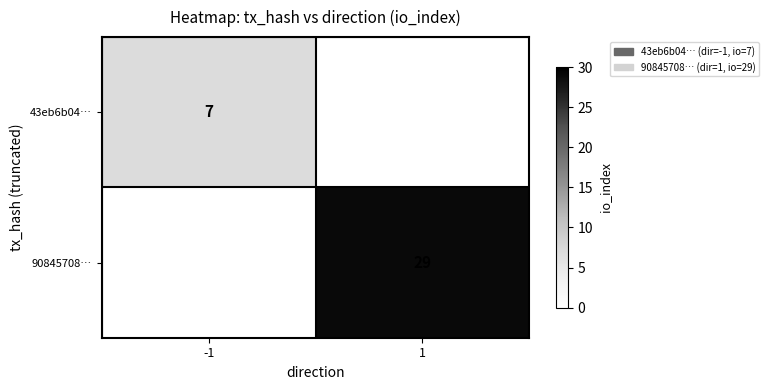

The 90845708… series shows 17 at 1. True or false?

False